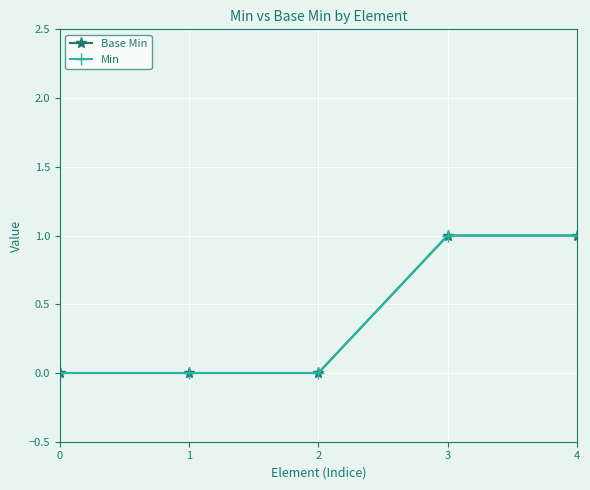

What is the difference between the maximum and minimum values in the Min series?

1